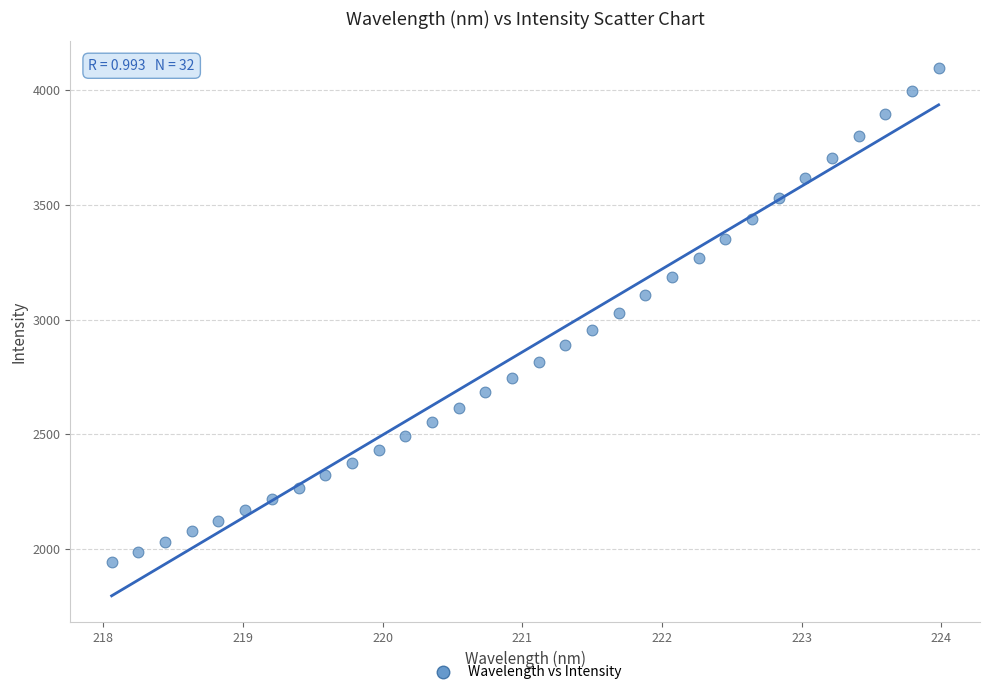

What is the range of X values (max minus min)?

5.9